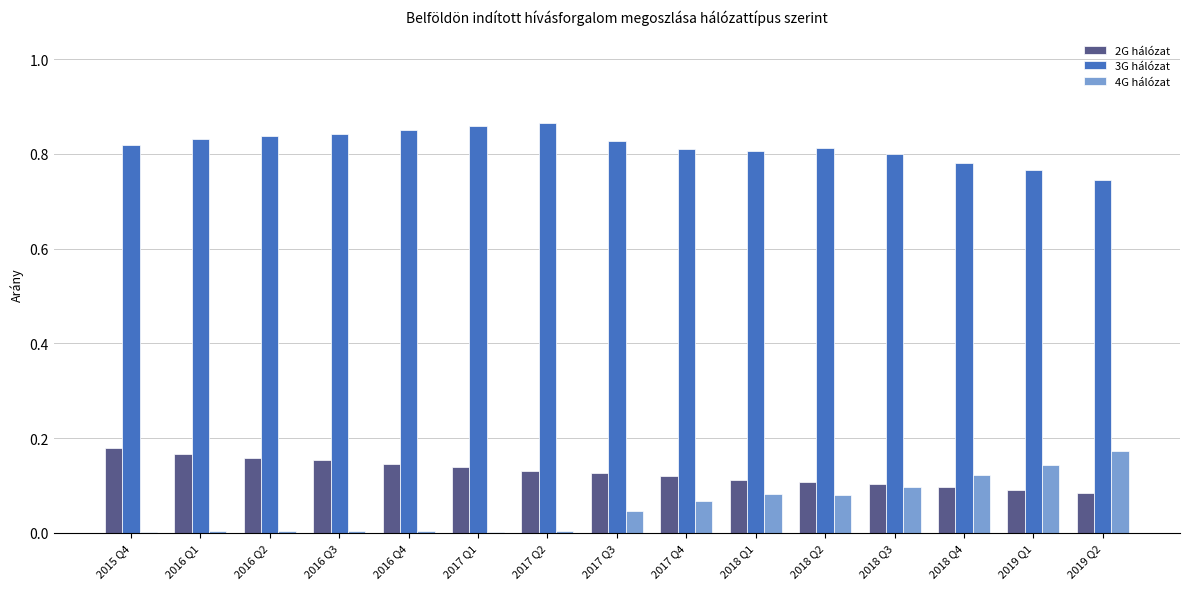

How many groups of bars are there?

15